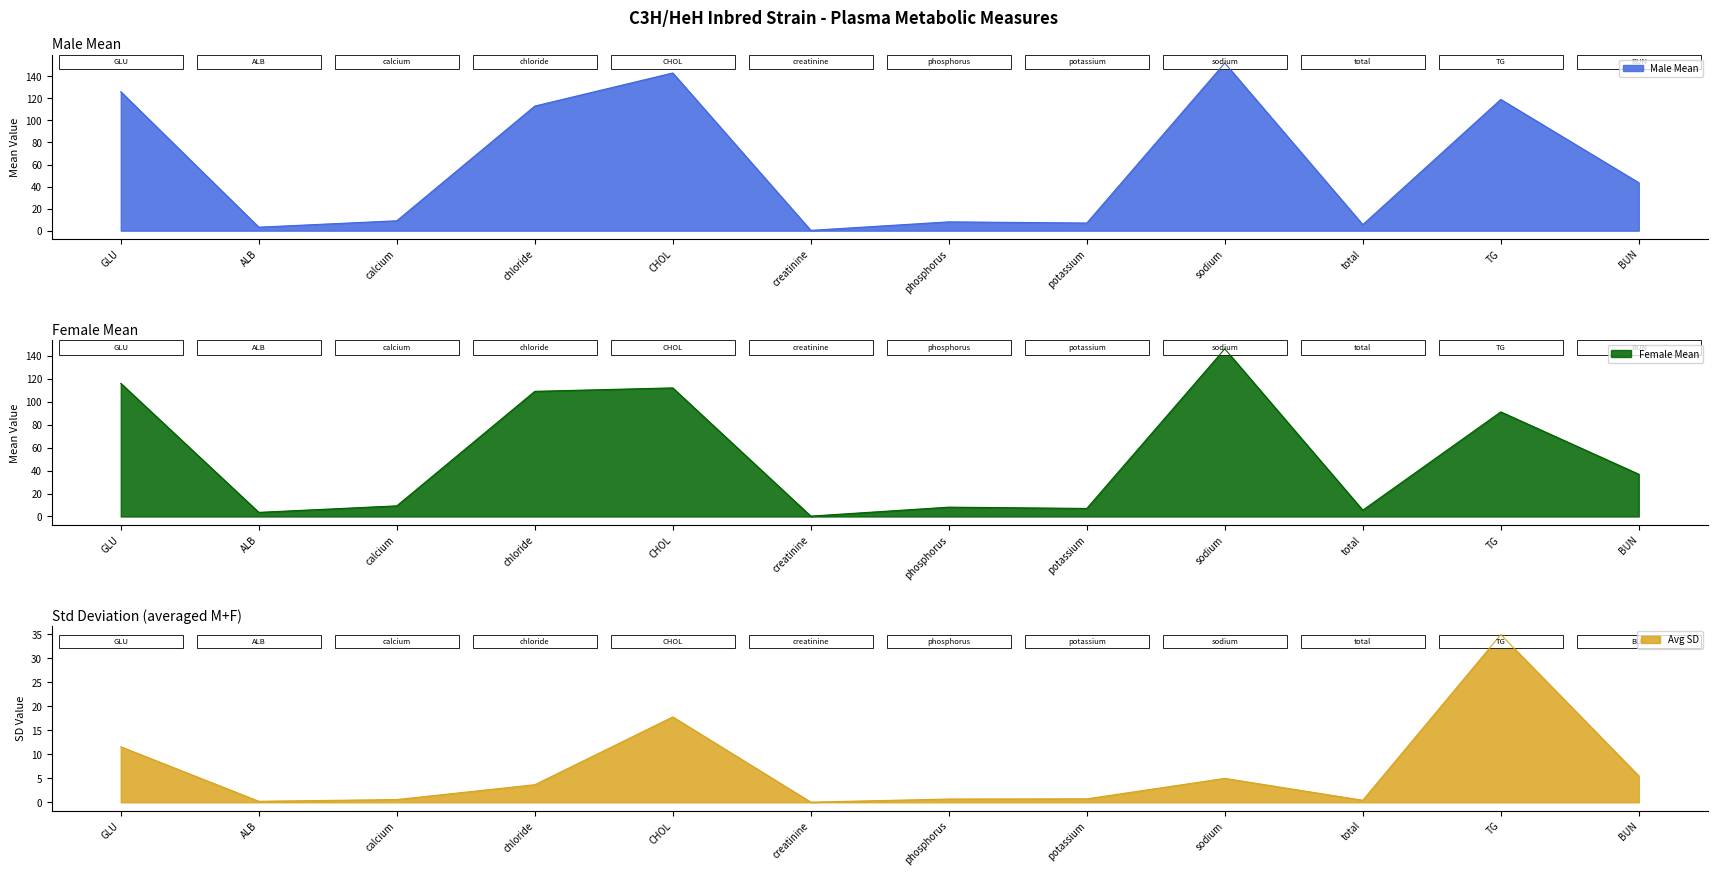

Is it true that male_sd equals 5.3 at chloride?

False